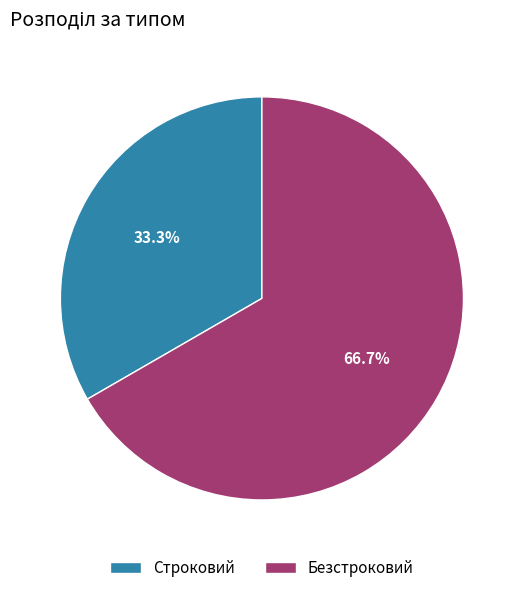

To the nearest percent, what is the combined percentage of Строковий and Безстроковий?

100%